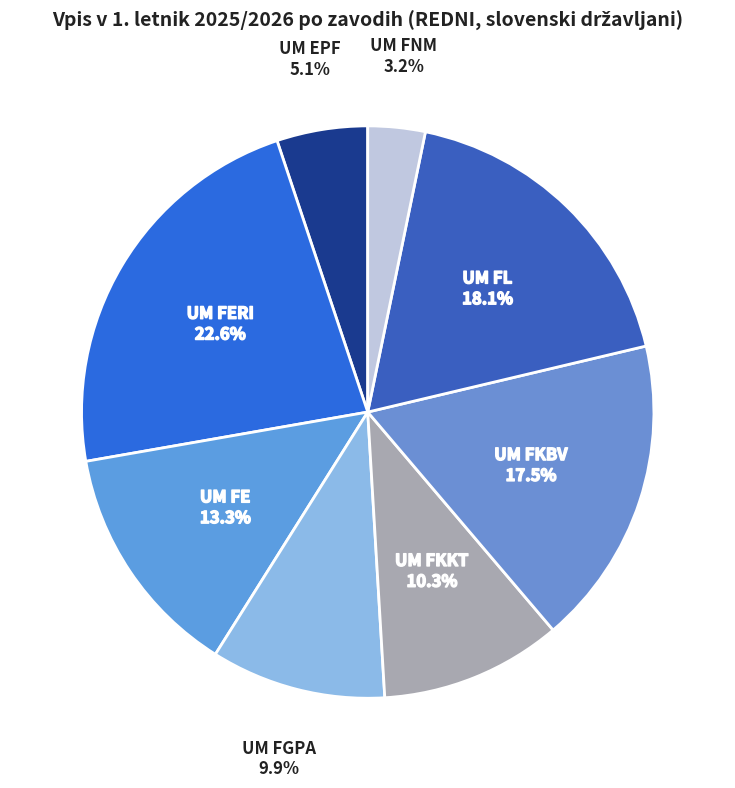

What is the largest slice in the pie chart?

UM FERI